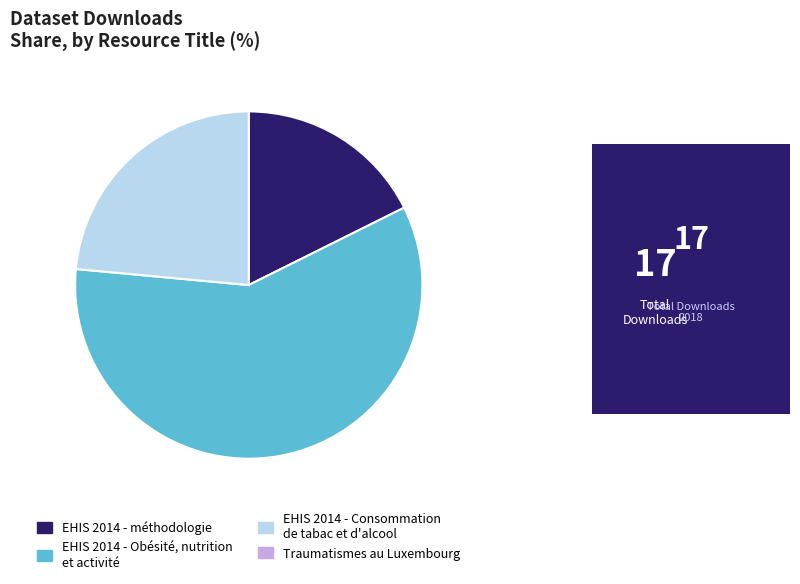

How many segments does this pie chart have?

3